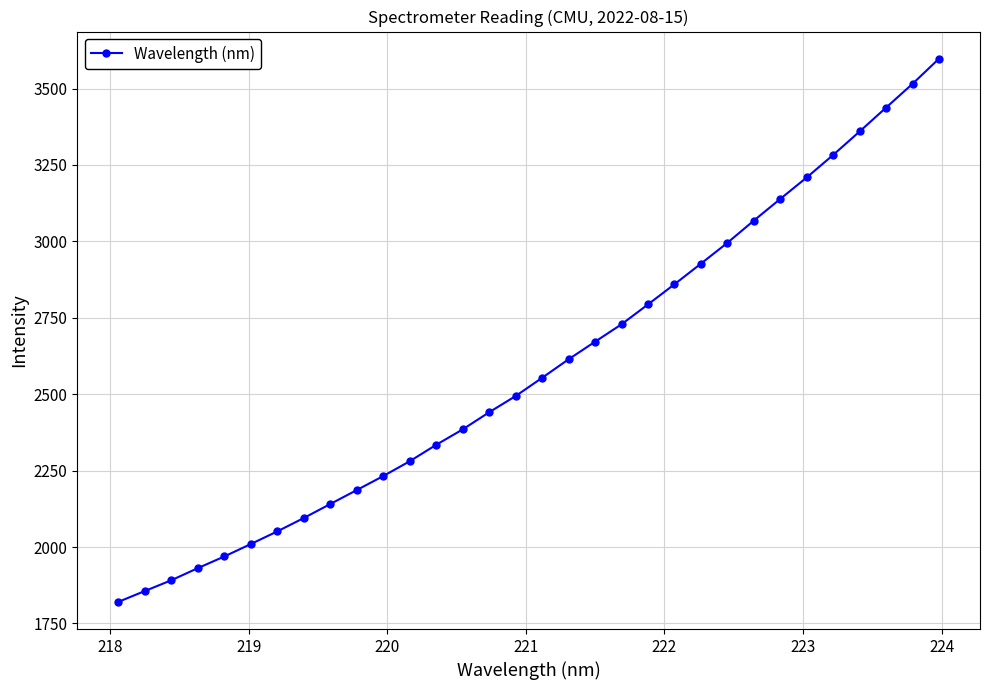

What is the sum of all values?

82873.4